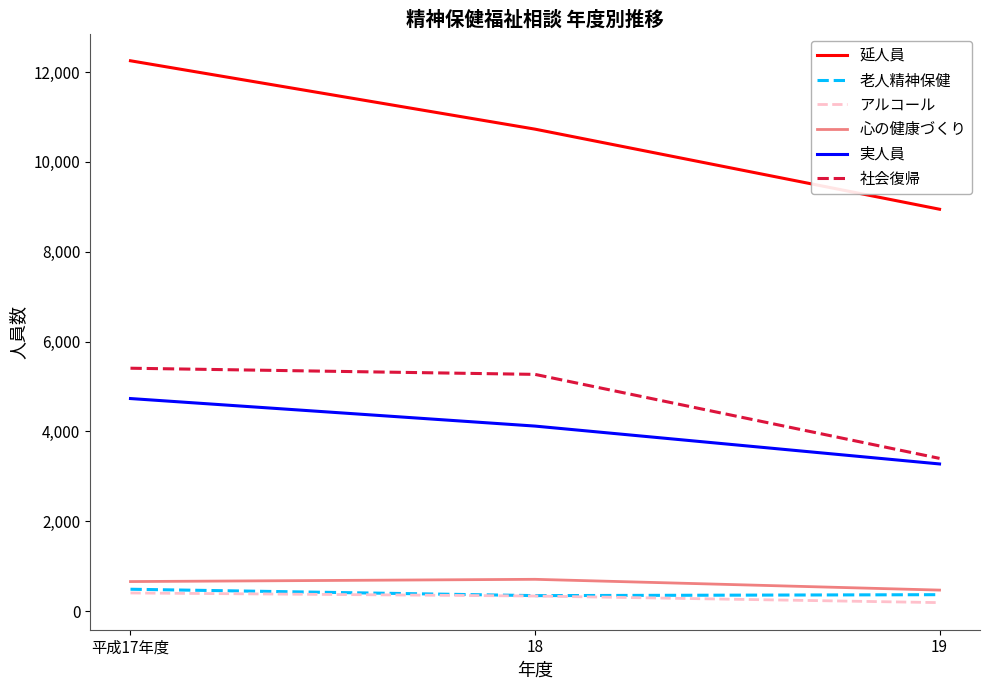

The value of 延人員 at 平成17年度 is 12250. True or false?

True